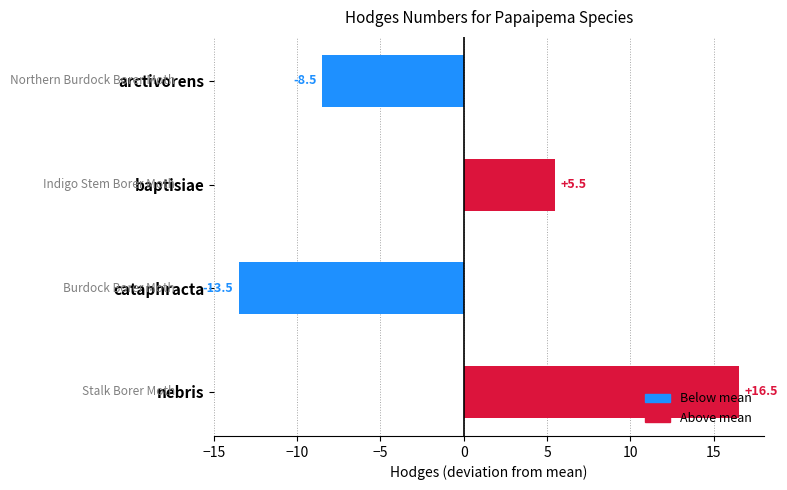

How many negative values are there?

2